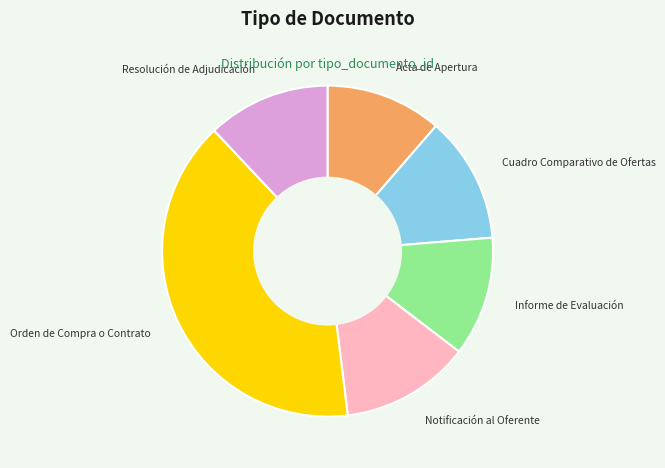

Which category has the biggest portion of the pie?

Orden de Compra o Contrato